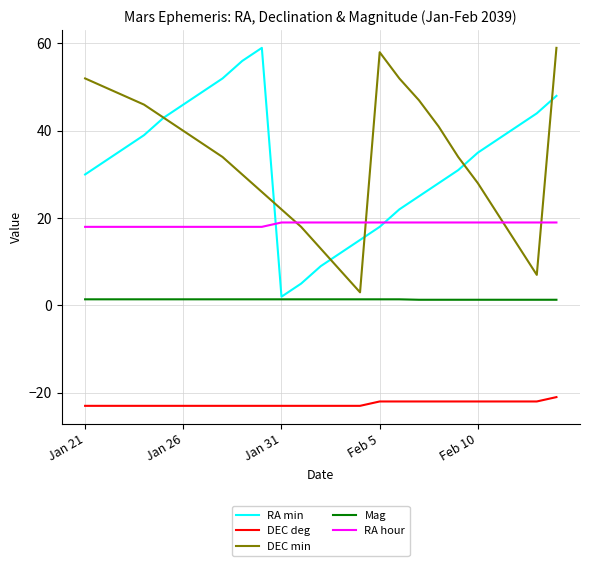

Does the chart have visible grid lines?

Yes